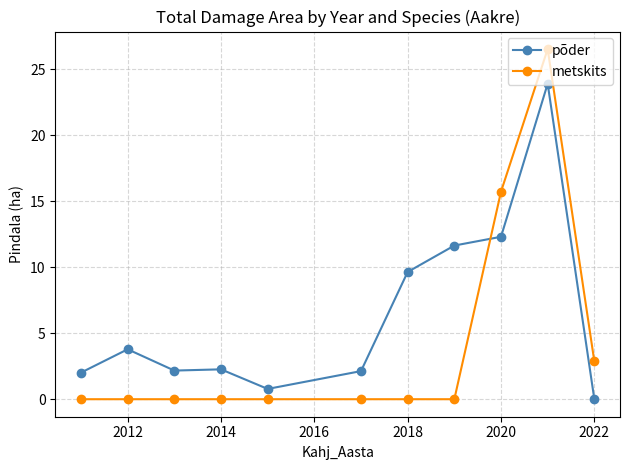

Rank the series by their maximum value, from lowest to highest.

põder, metskits